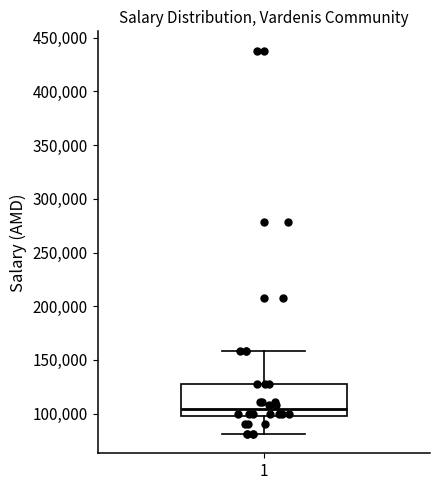

Transcribe this box plot: give where the median line is, the range the box spans, and where the two whiskers end, as read against the y-axis. The values are not printed on the chart, so give them approximately, as read against the axis.

median 105000, box 100000 to 130000, whiskers 80000 to 160000